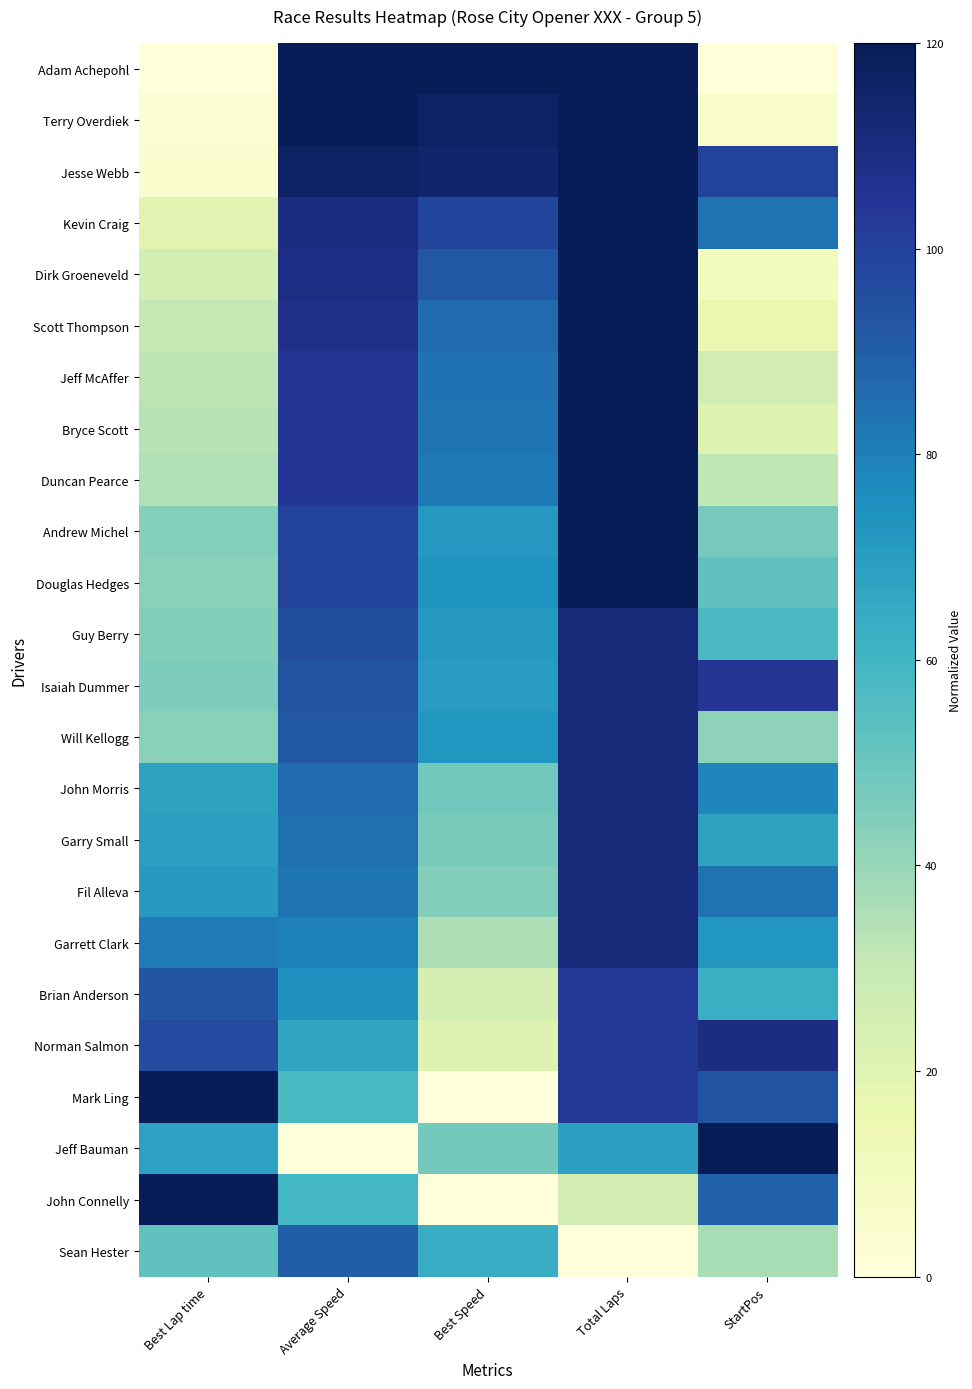

At which category is the sum across all series the highest?

Total Laps